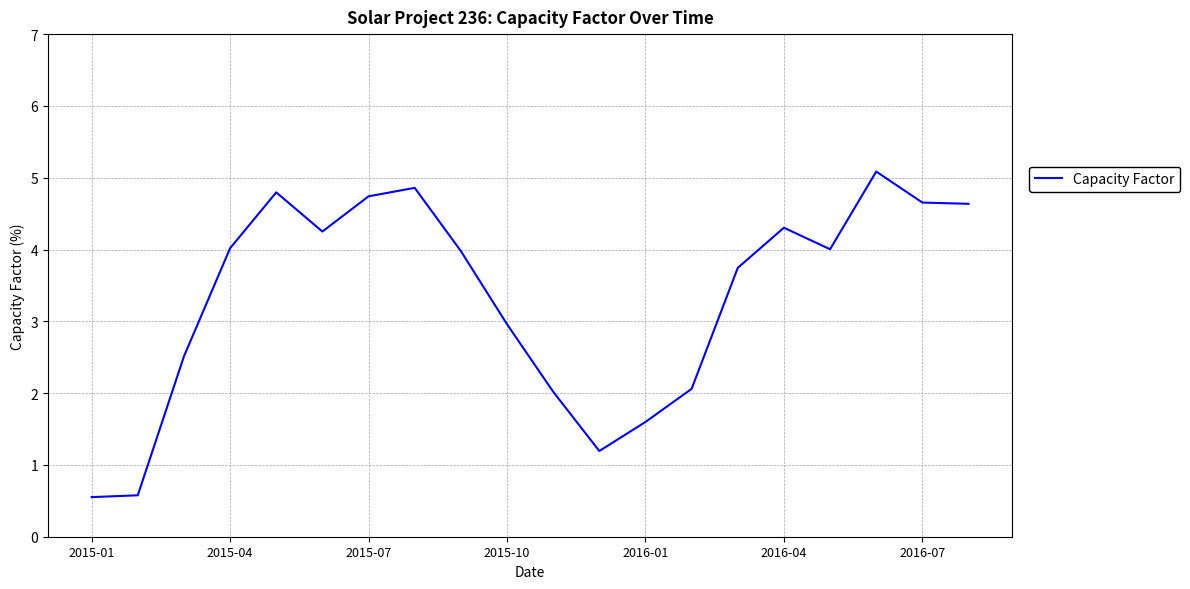

What is the difference between the maximum and minimum values?

4.5